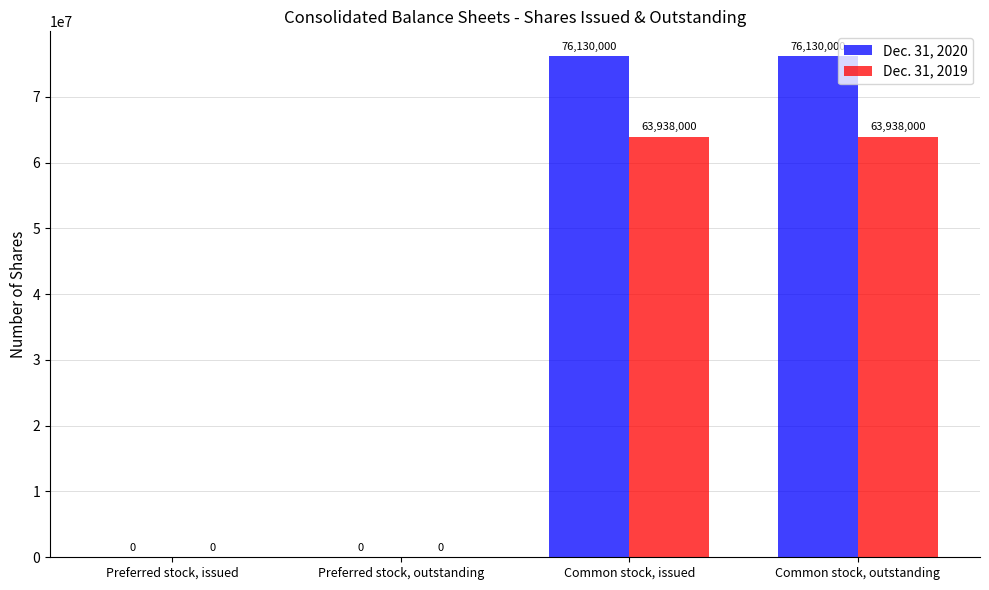

What is the sum of the Dec. 31, 2020 values at Preferred stock, outstanding and Common stock, issued?

76130000